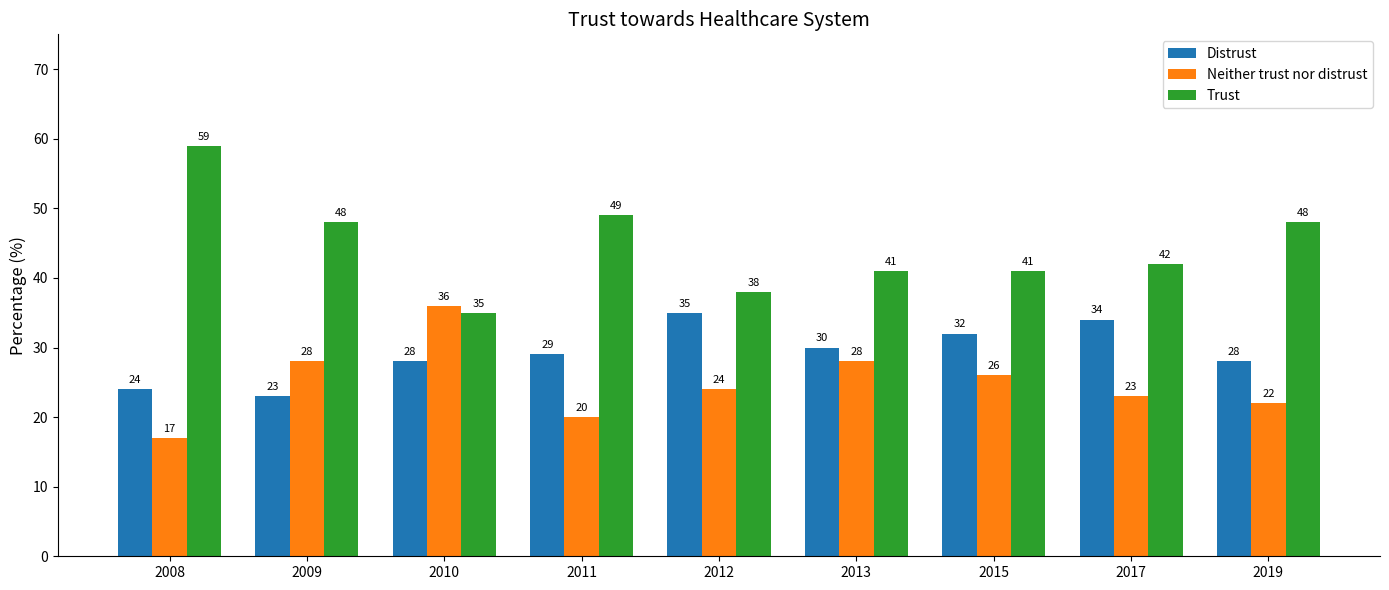

Reading left to right, extract all data points from this chart.

Distrust: 2008=24	2009=23	2010=28	2011=29	2012=35	2013=30	2015=32	2017=34	2019=28
Neither trust nor distrust: 2008=17	2009=28	2010=36	2011=20	2012=24	2013=28	2015=26	2017=23	2019=22
Trust: 2008=59	2009=48	2010=35	2011=49	2012=38	2013=41	2015=41	2017=42	2019=48